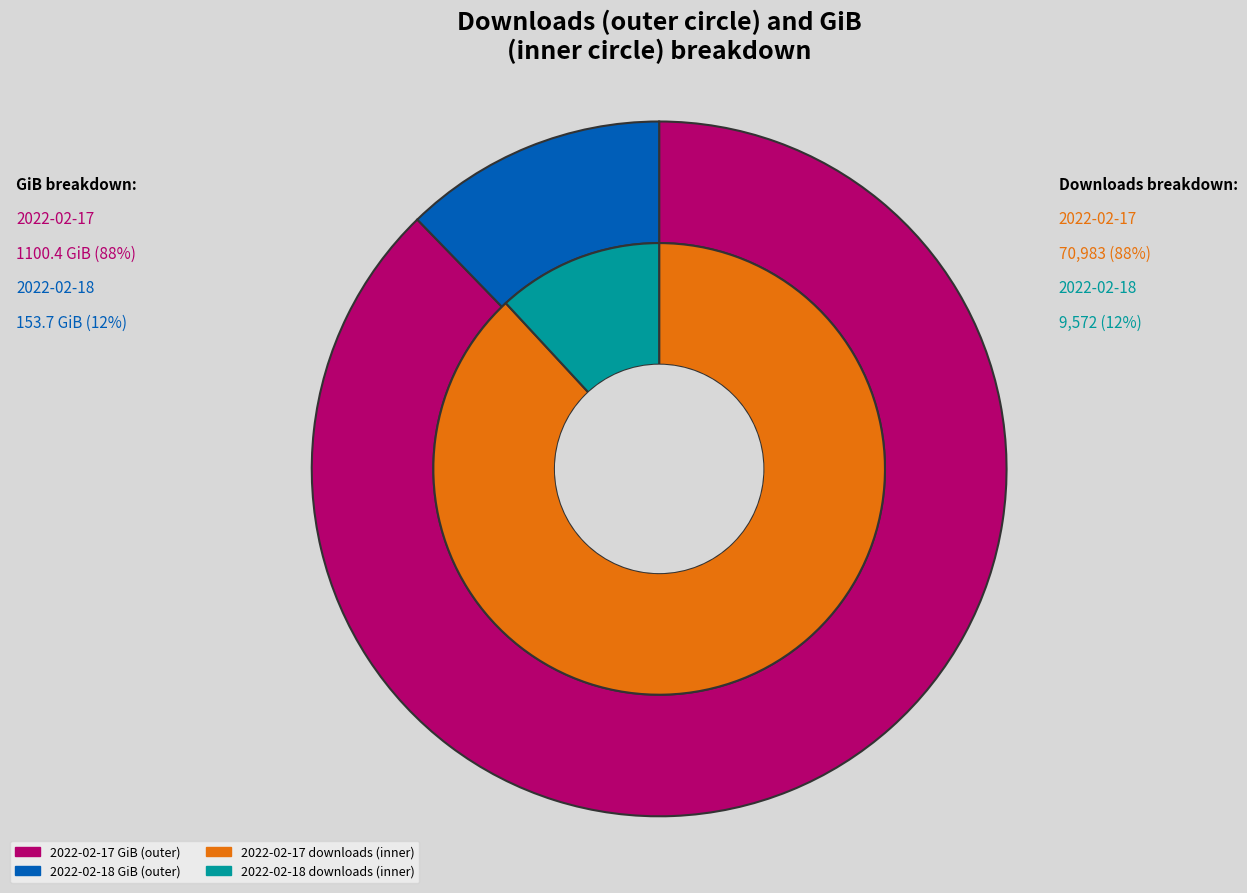

To the nearest percent, what portion does 2022-02-18 represent?

12%